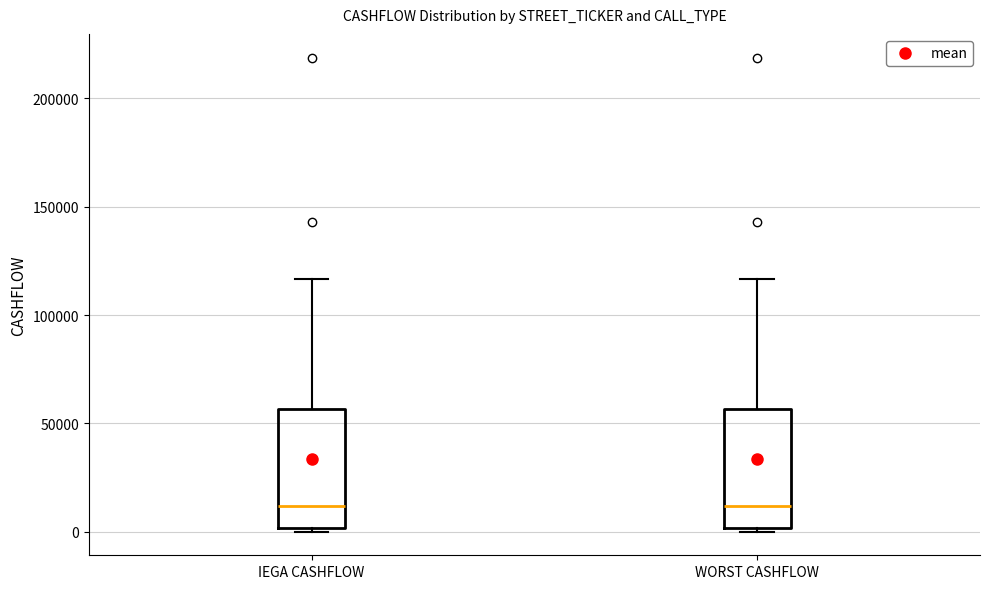

Where is the lower edge of the box for WORST CASHFLOW on the y-axis? The values are not printed on the chart, so give them approximately, as read against the axis.

0